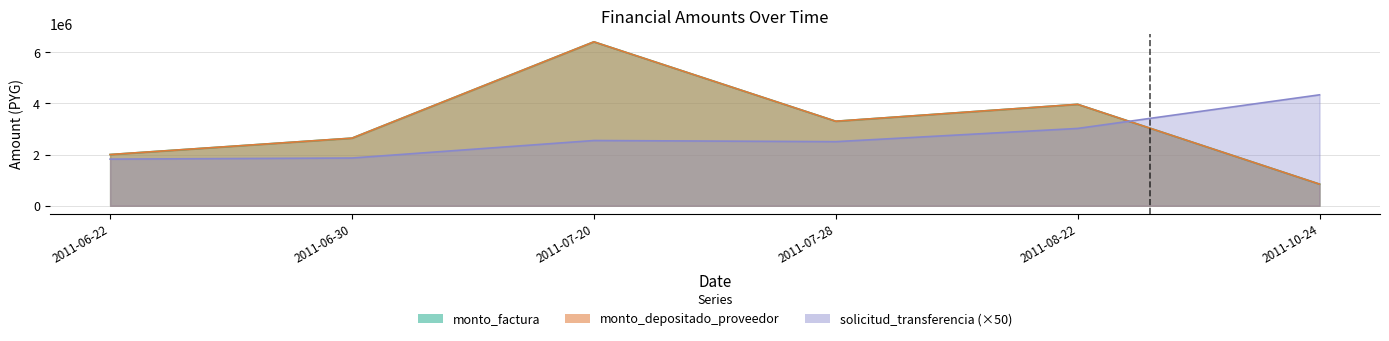

How many times do solicitud_transferencia and monto_depositado_proveedor cross each other?

1